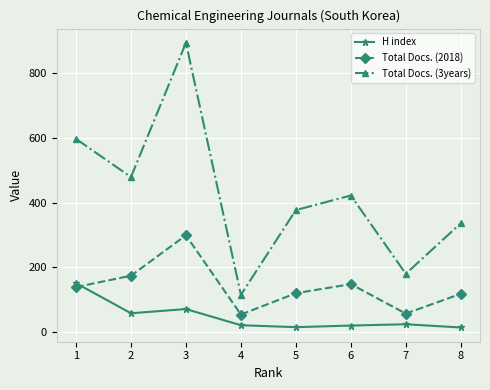

How many data points in Total Docs. (2018) are less than 139?

4